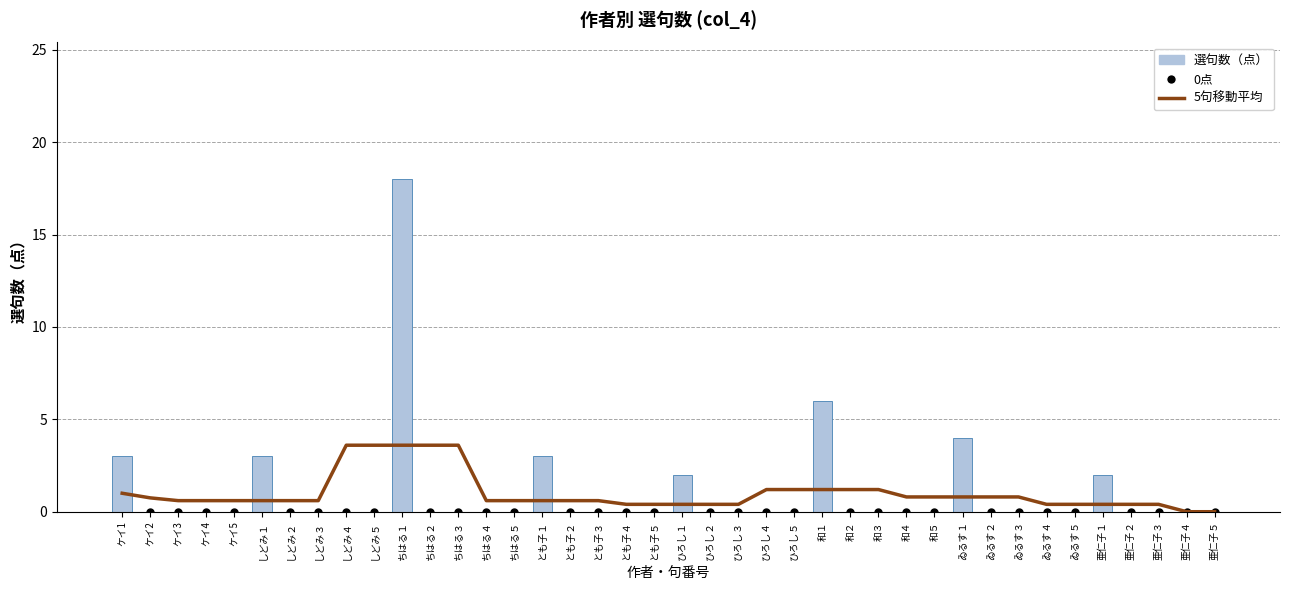

Reading right to left, extract all data points from this chart.

5句移動平均: 0.0	0.0	0.4	0.4	0.4	0.4	0.4	0.8	0.8	0.8	0.8	0.8	1.2	1.2	1.2	1.2	1.2	0.4	0.4	0.4	0.4	0.4	0.6	0.6	0.6	0.6	0.6	3.6	3.6	3.6	3.6	3.6	0.6	0.6	0.6	0.6	0.6	0.6	0.8	1.0
選句数（点）: 0.0	0.0	0.0	0.0	2.0	0.0	0.0	0.0	0.0	4.0	0.0	0.0	0.0	0.0	6.0	0.0	0.0	0.0	0.0	2.0	0.0	0.0	0.0	0.0	3.0	0.0	0.0	0.0	0.0	18.0	0.0	0.0	0.0	0.0	3.0	0.0	0.0	0.0	0.0	3.0